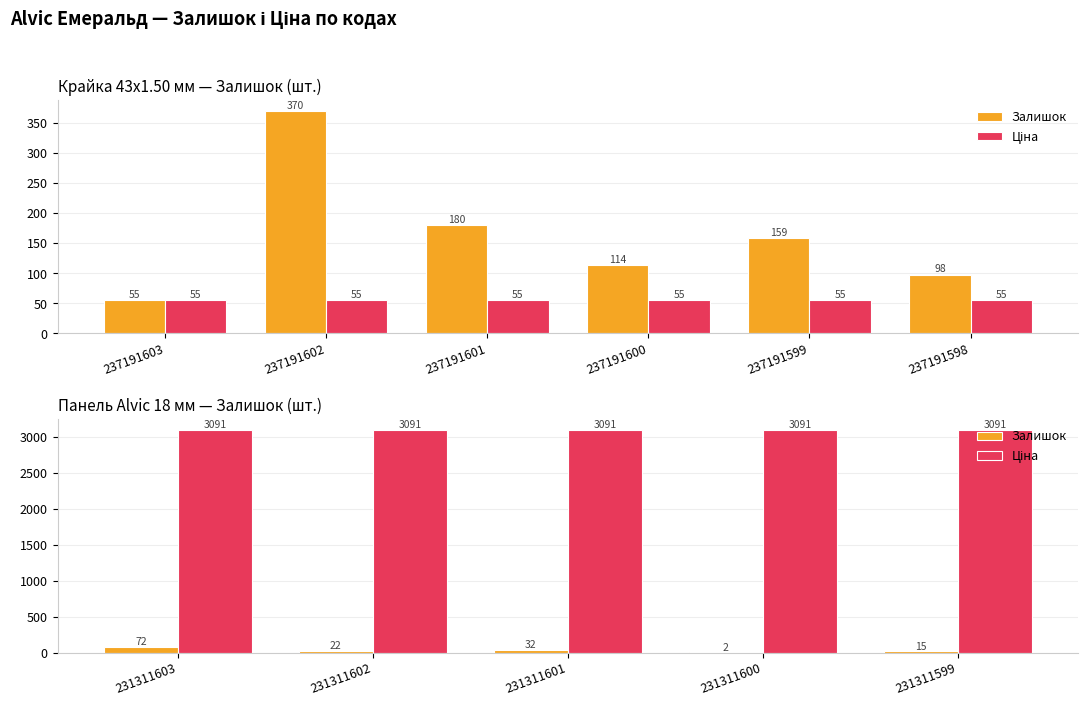

What is the value of the Залишок bar at the 1st from the left?

72.0